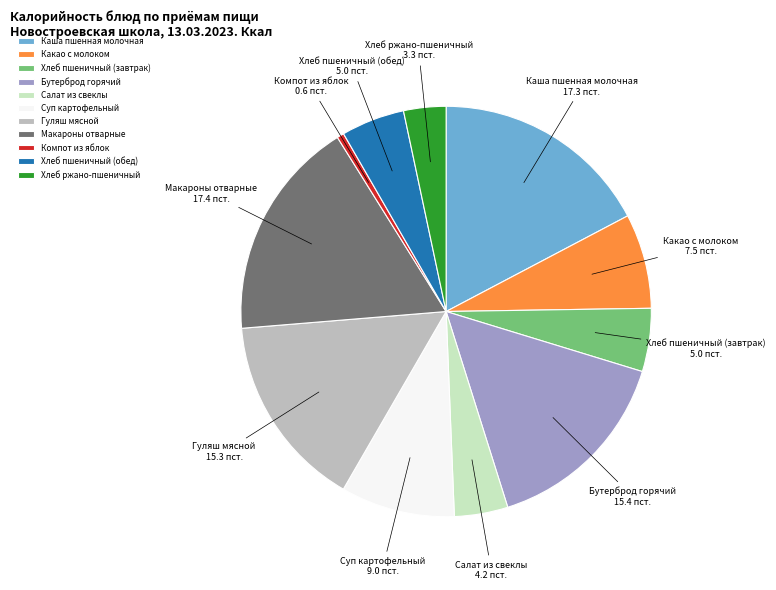

What is the smallest slice in the pie chart?

Компот из яблок